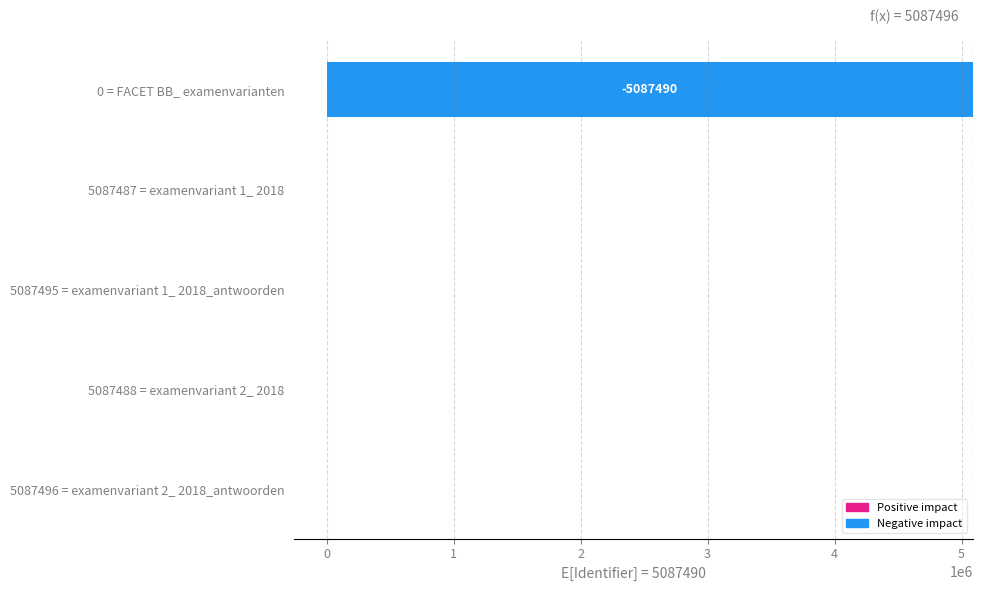

The value at 0 = FACET BB_ examenvarianten is -5087490. True or false?

True